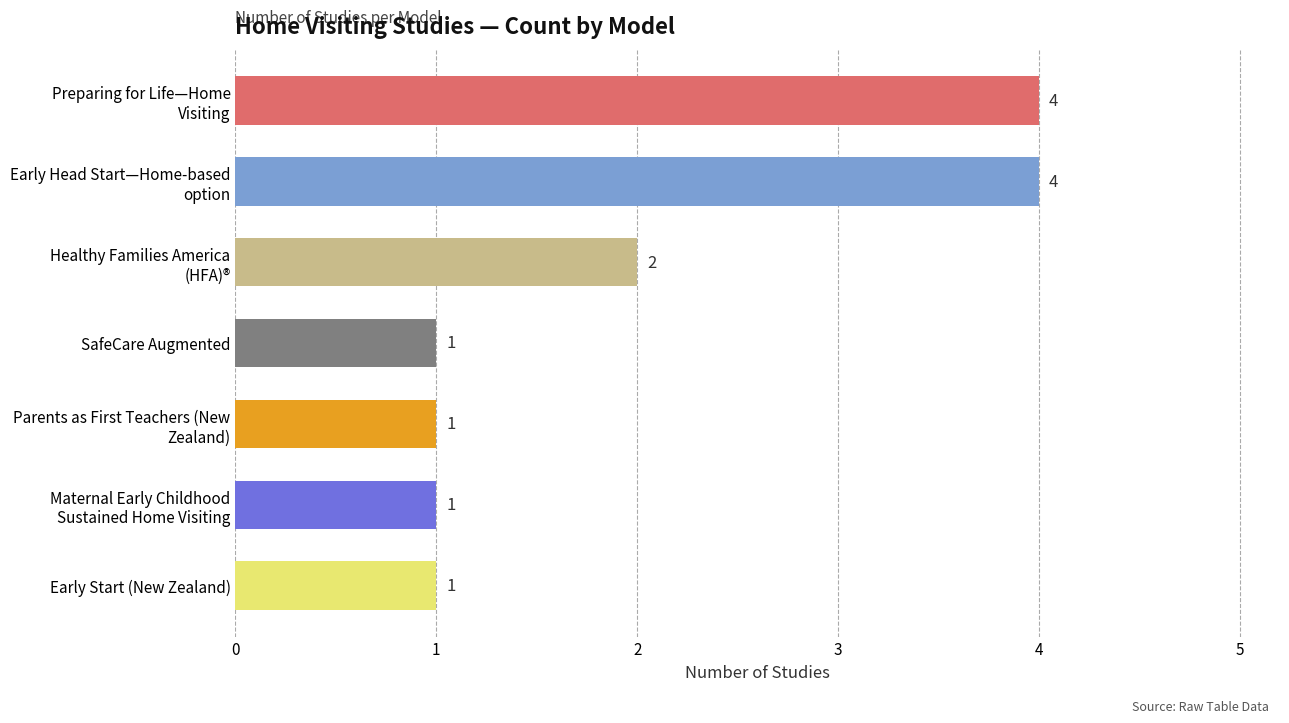

What is the greatest value displayed?

4